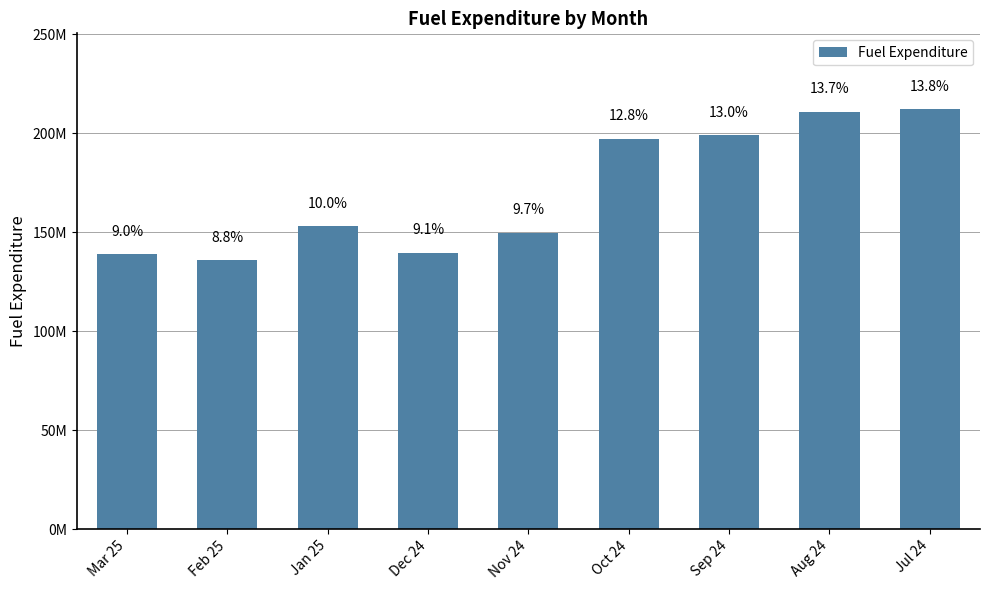

Does the chart contain any negative values?

No